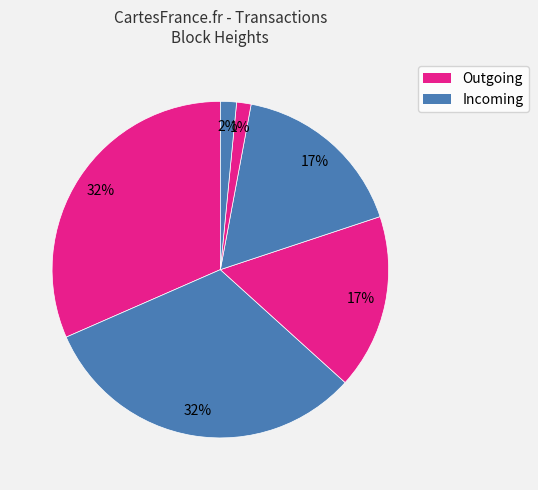

How many slices are in this pie chart?

6